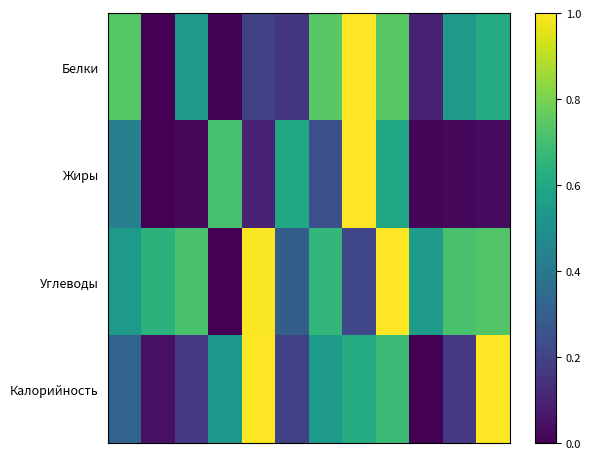

Reading left to right, list all the values displayed in this chart.

Белки: 0.7	0.0	0.5	0.0	0.2	0.2	0.7	1.0	0.7	0.1	0.5	0.6
Жиры: 0.4	0.0	0.0	0.7	0.1	0.6	0.2	1.0	0.6	0.0	0.0	0.0
Углеводы: 0.5	0.6	0.7	0.0	1.0	0.3	0.7	0.2	1.0	0.5	0.7	0.7
Калорийность: 0.3	0.0	0.2	0.5	1.0	0.2	0.5	0.6	0.7	0.0	0.2	1.0